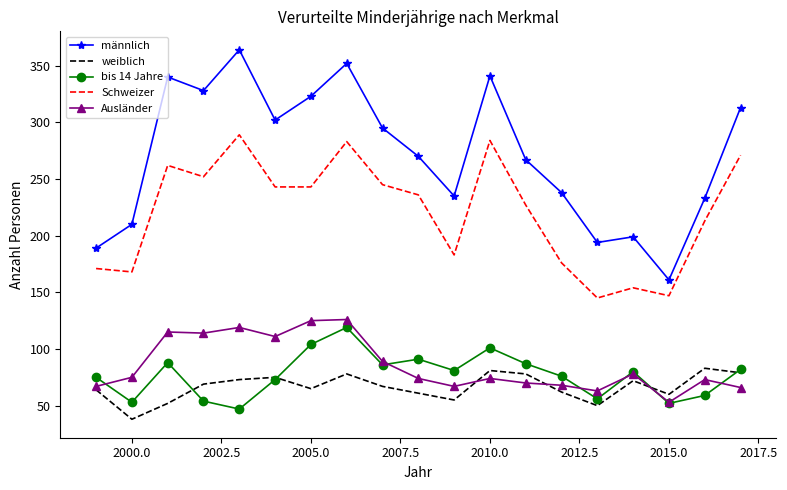

True or false: Schweizer and bis 14 Jahre intersect in this chart.

False